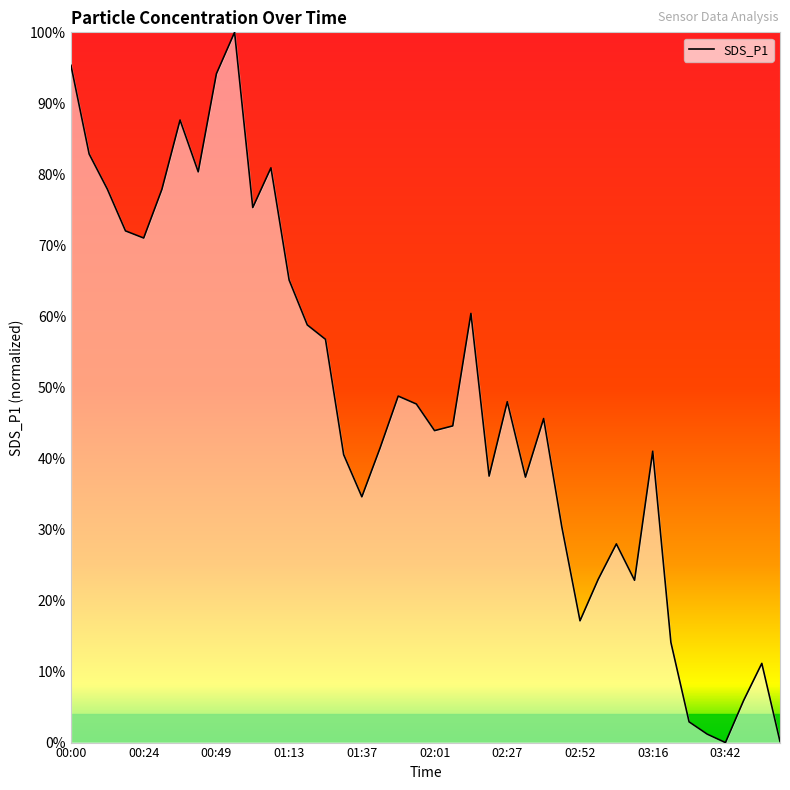

What is the greatest value displayed?

100.0